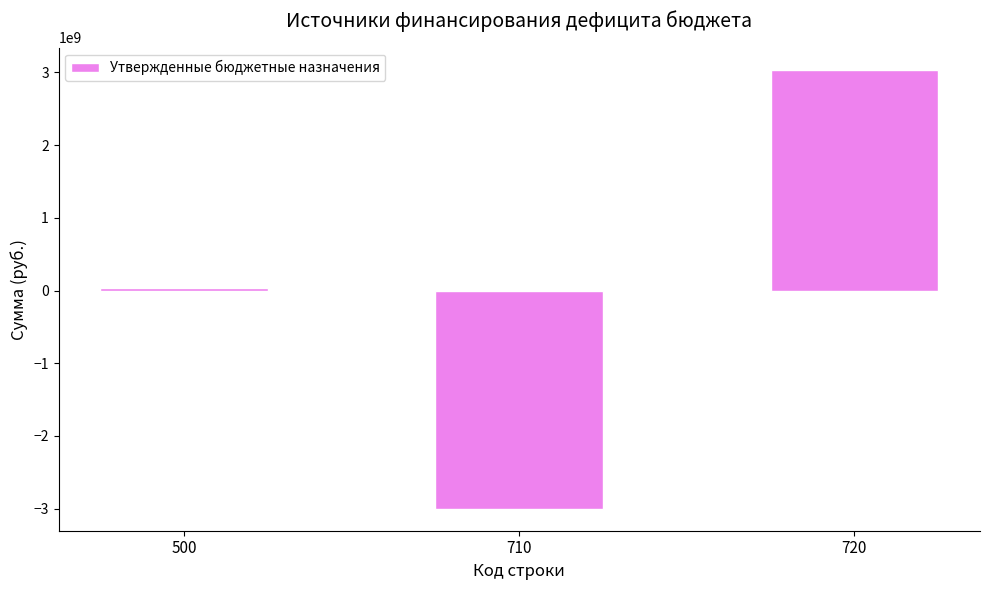

What is the difference between the maximum and minimum values?

6042086293.5